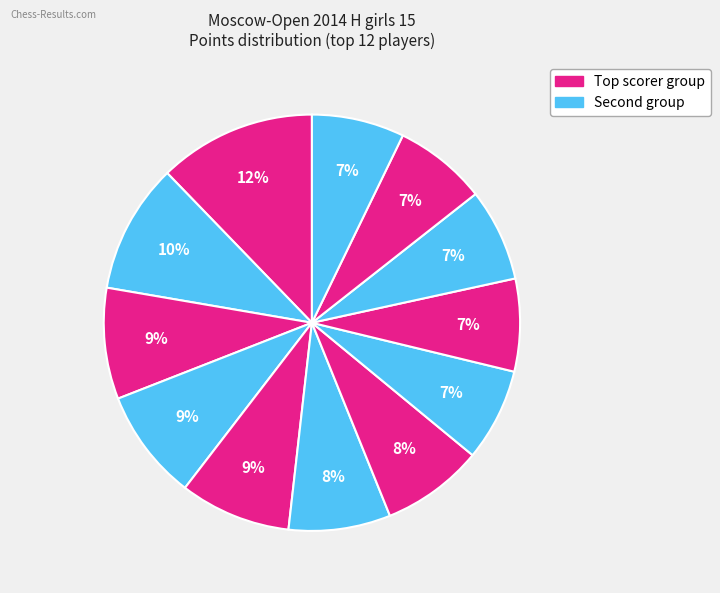

How many segments does this pie chart have?

12